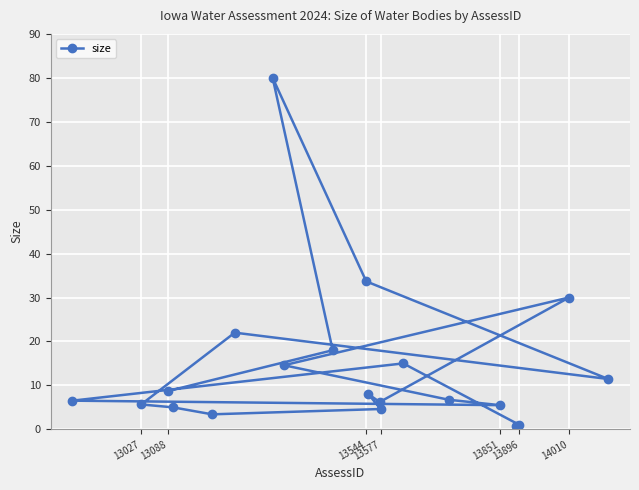

True or false: the data has more than 2 interior local peaks.

True